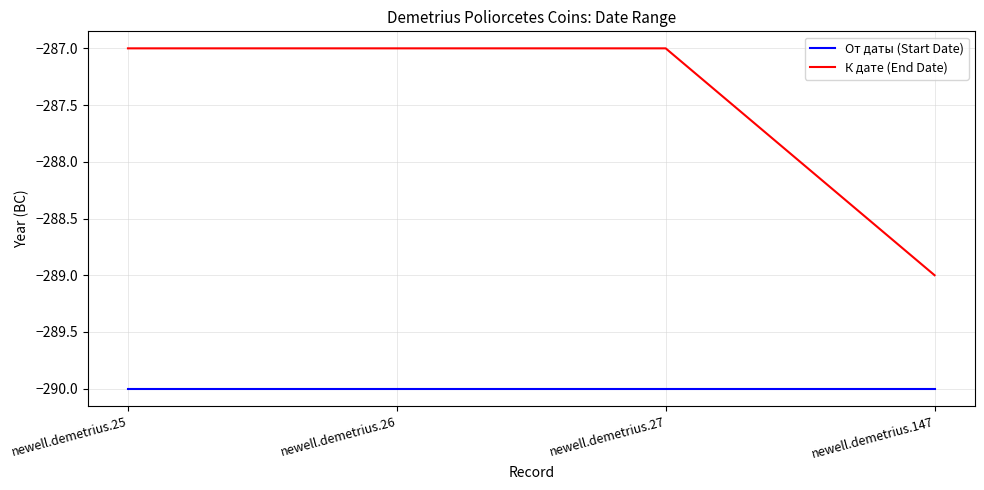

At which label does К дате (End Date) reach its minimum?

newell.demetrius.147